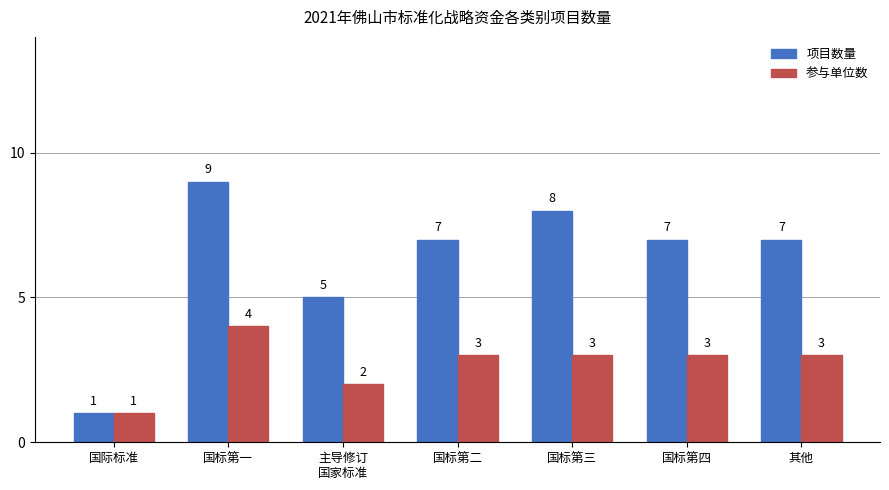

The 项目数量 series shows 2 at 其他. True or false?

False